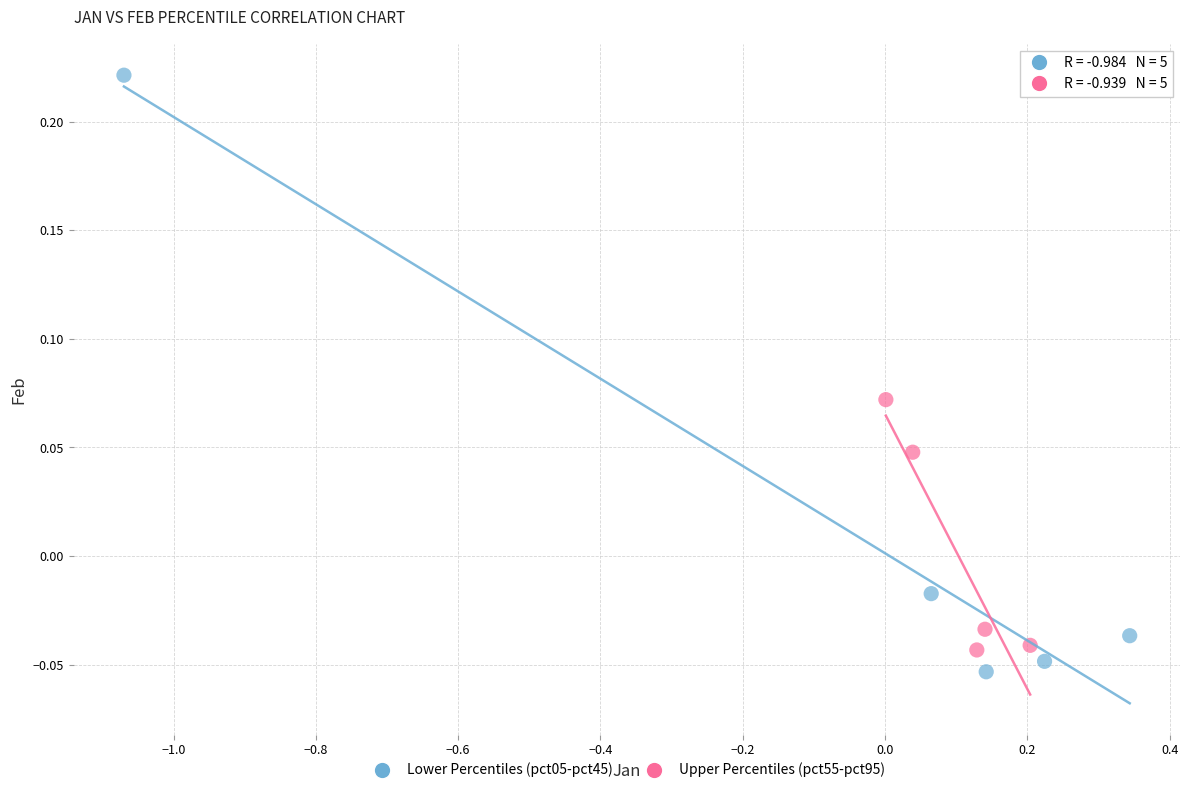

Which series reaches the maximum Y coordinate?

Lower Percentiles (pct05-pct45)